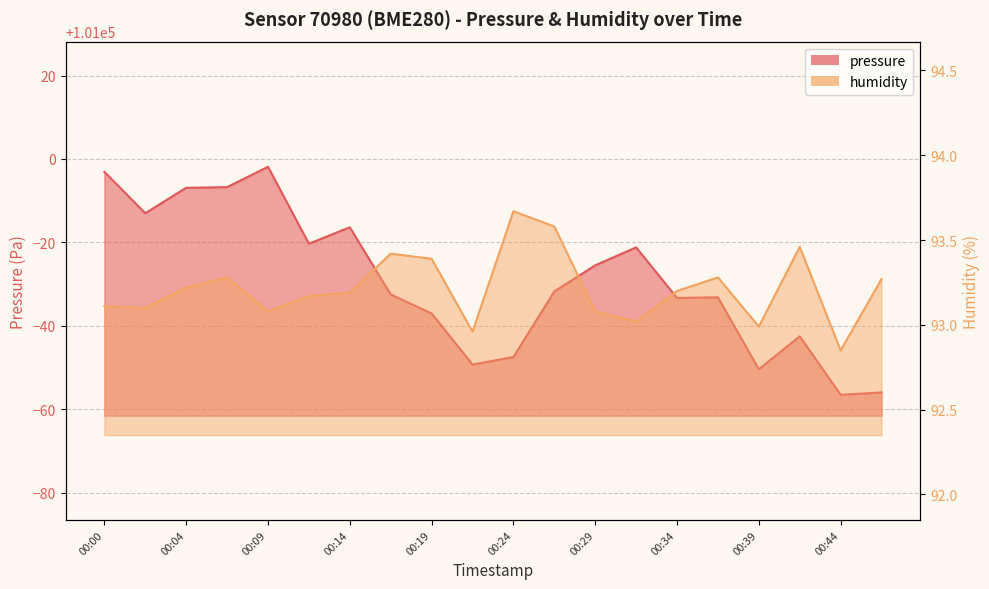

What are all the series names shown in the legend?

pressure, humidity